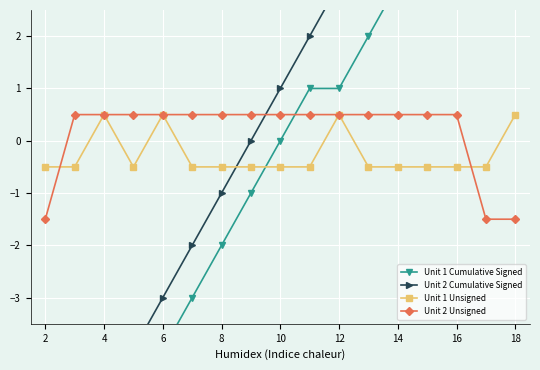

At which label does Unit 1 Unsigned first exceed 0?

4